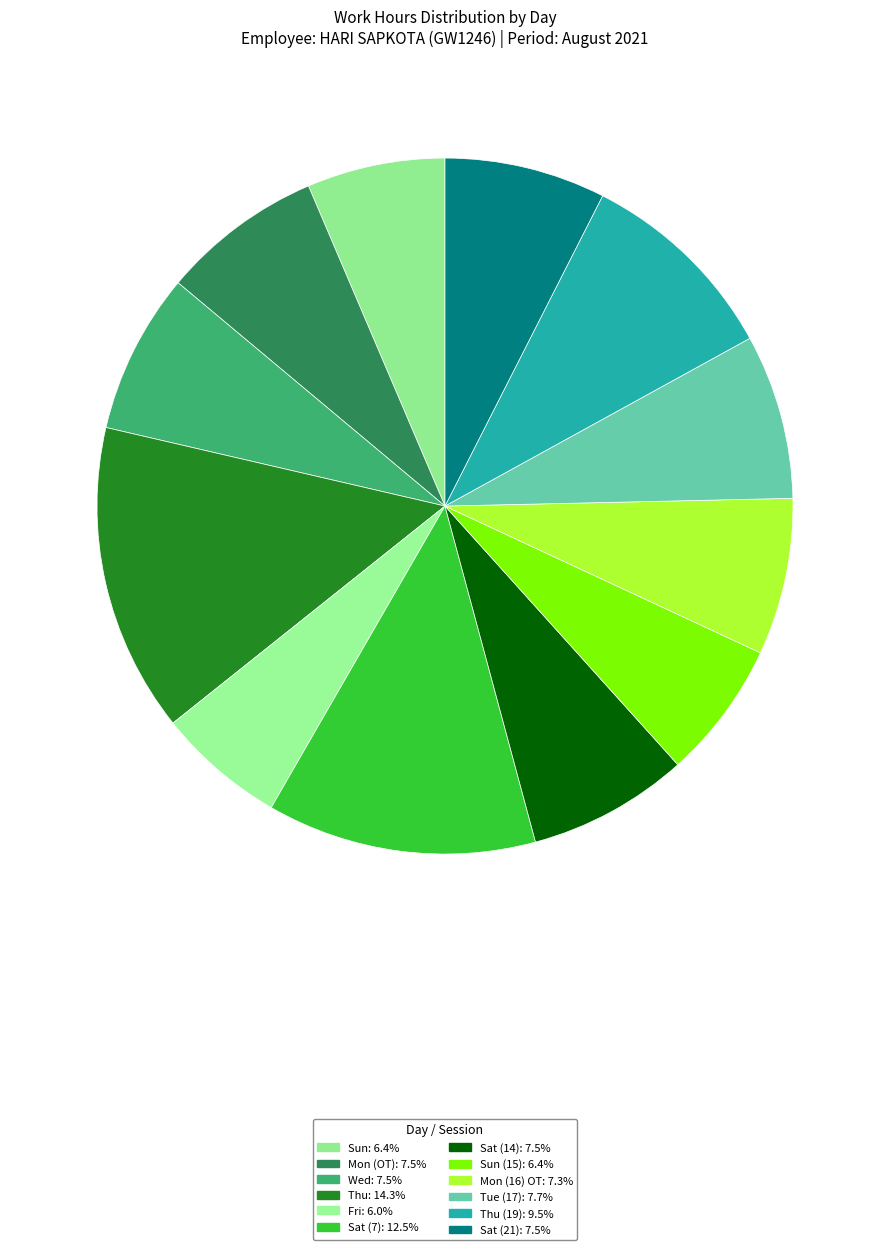

How many slices are in this pie chart?

12